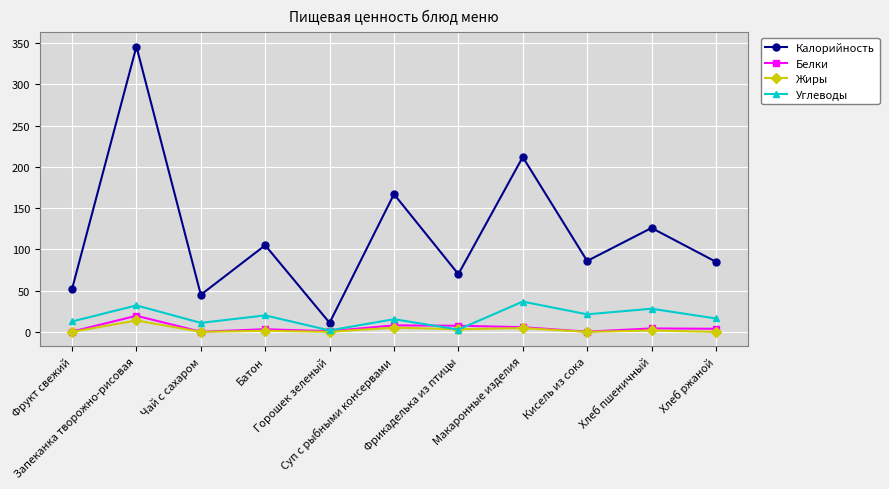

Is this an area chart (filled region under the line)?

No